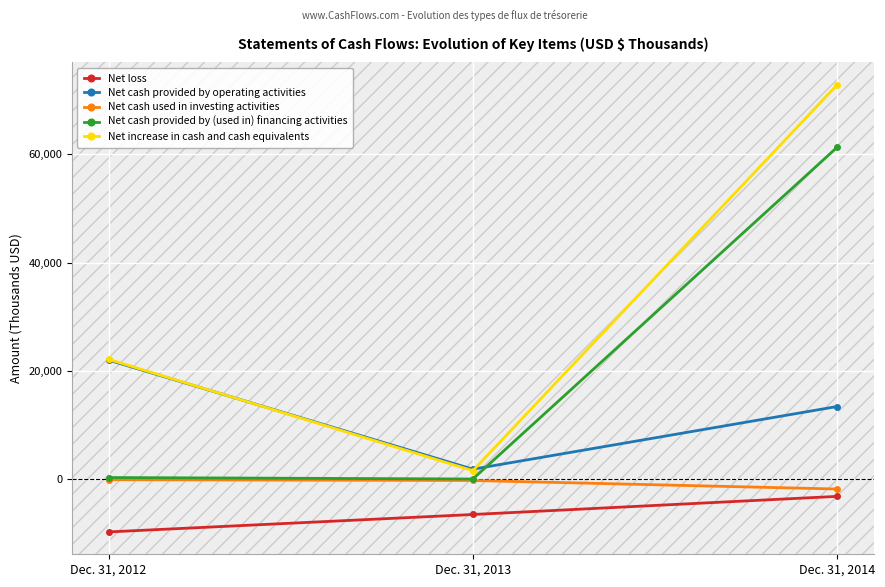

How many data points does each series have?

3